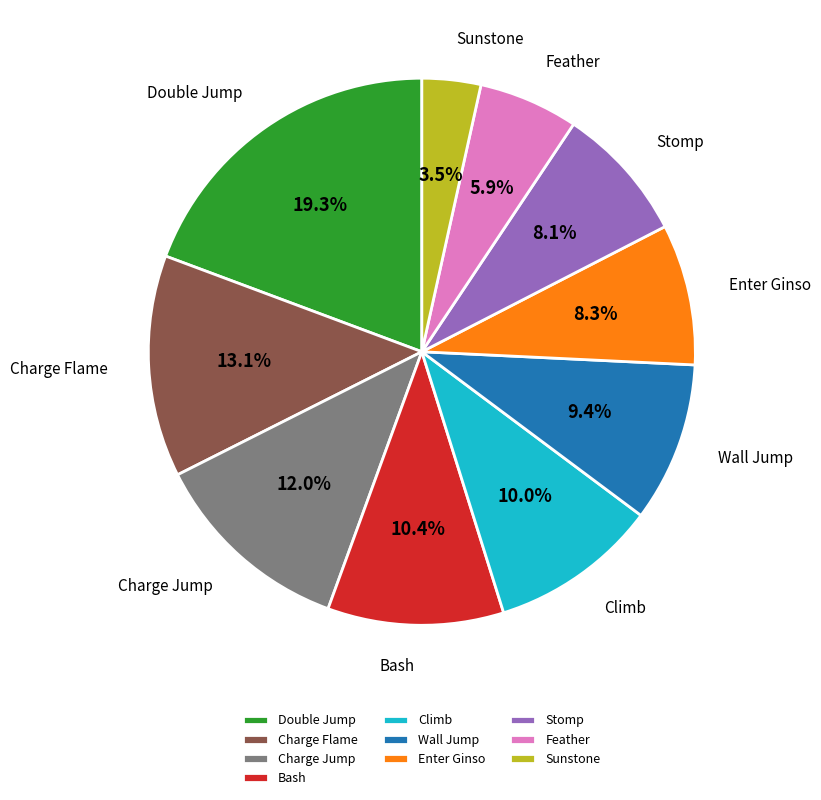

Do Sunstone and Enter Ginso together represent more than half of the pie?

No